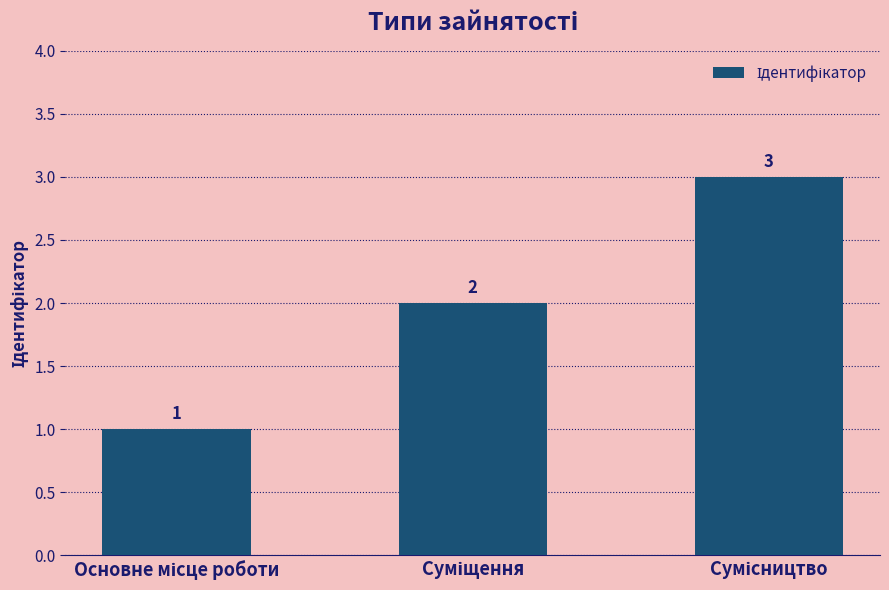

What is the greatest value displayed?

3